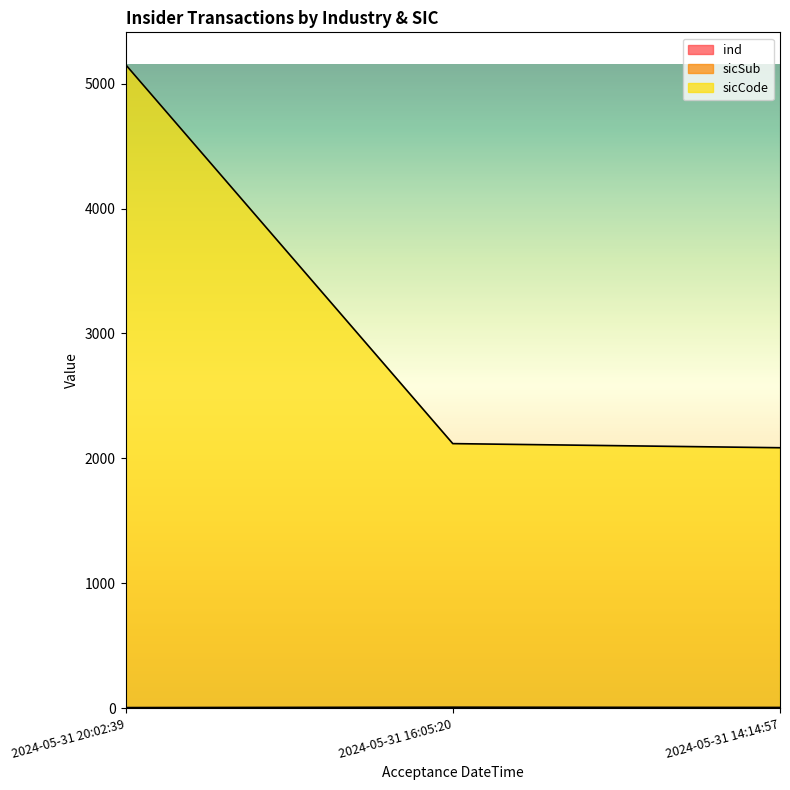

Which series has the widest spread of values?

sicCode